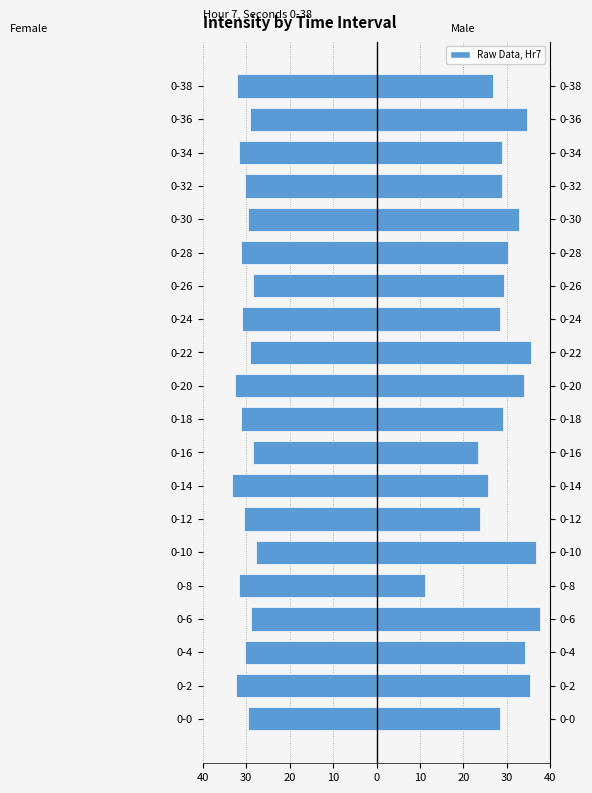

Reading left to right, extract all data points from this chart.

Female: -29.7	-32.4	-30.2	-28.9	-31.6	-27.8	-30.5	-33.3	-28.4	-31.1	-32.7	-29.2	-30.9	-28.5	-31.3	-29.6	-30.4	-31.7	-29.1	-32.2
Male: 28.5	35.3	34.1	37.7	11.1	36.7	23.9	25.7	23.3	29.2	33.9	35.6	28.5	29.4	30.2	32.9	28.9	28.9	34.6	26.8